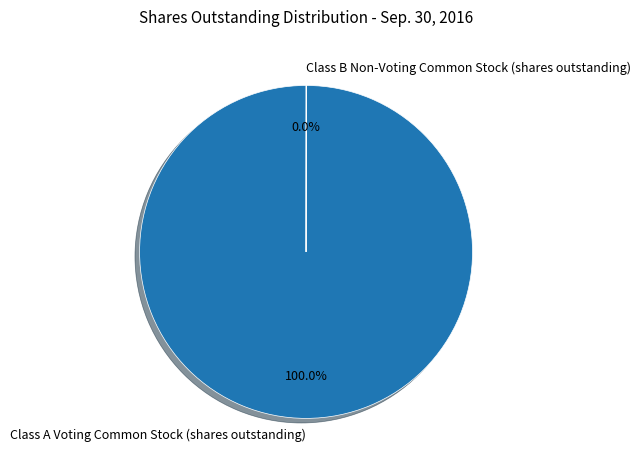

What is the majority slice?

Class A Voting Common Stock (shares outstanding)